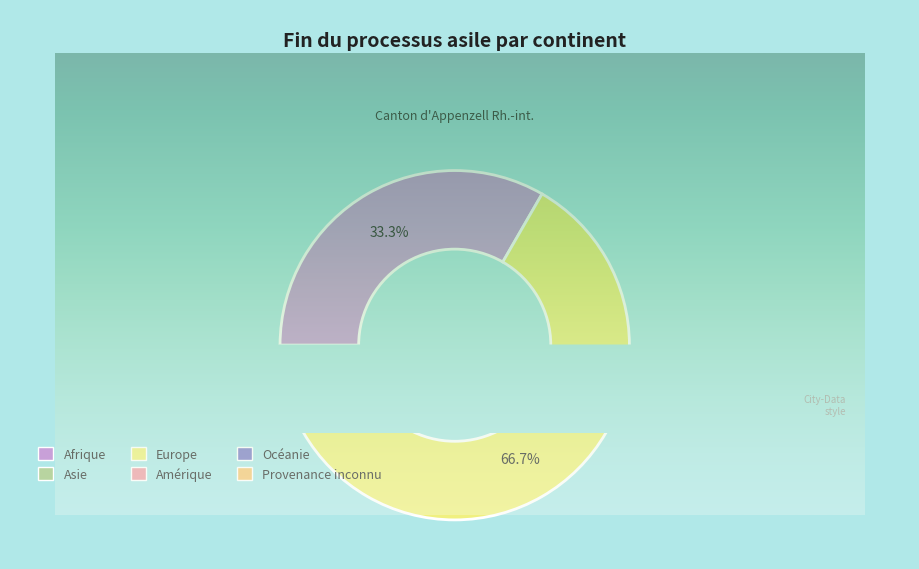

Which slice is the smallest?

Asie